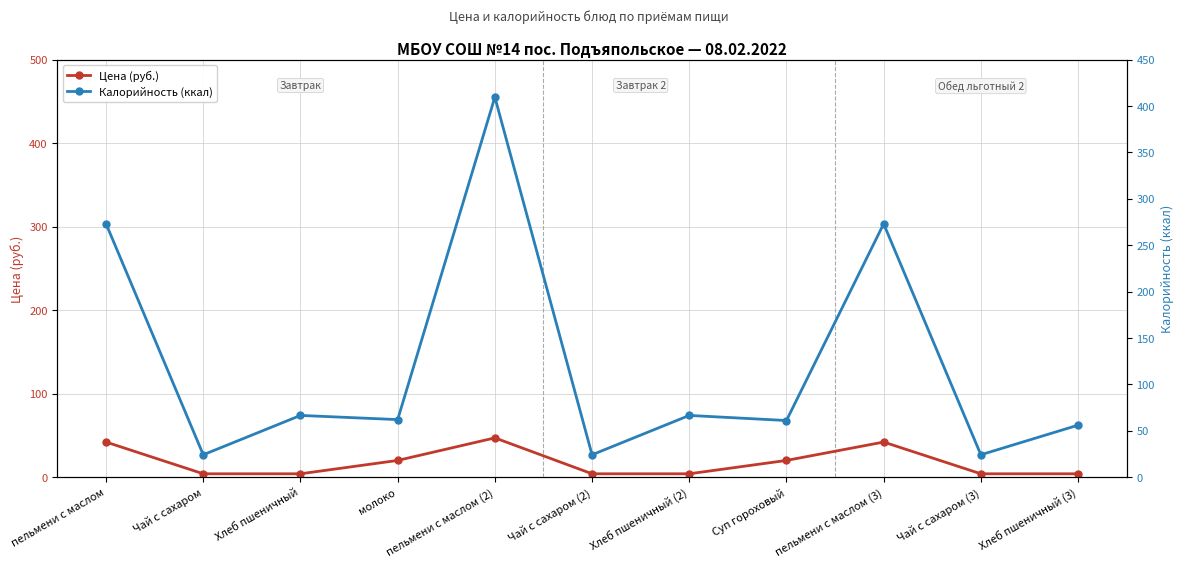

What is the minimum value shown in the chart?

4.0